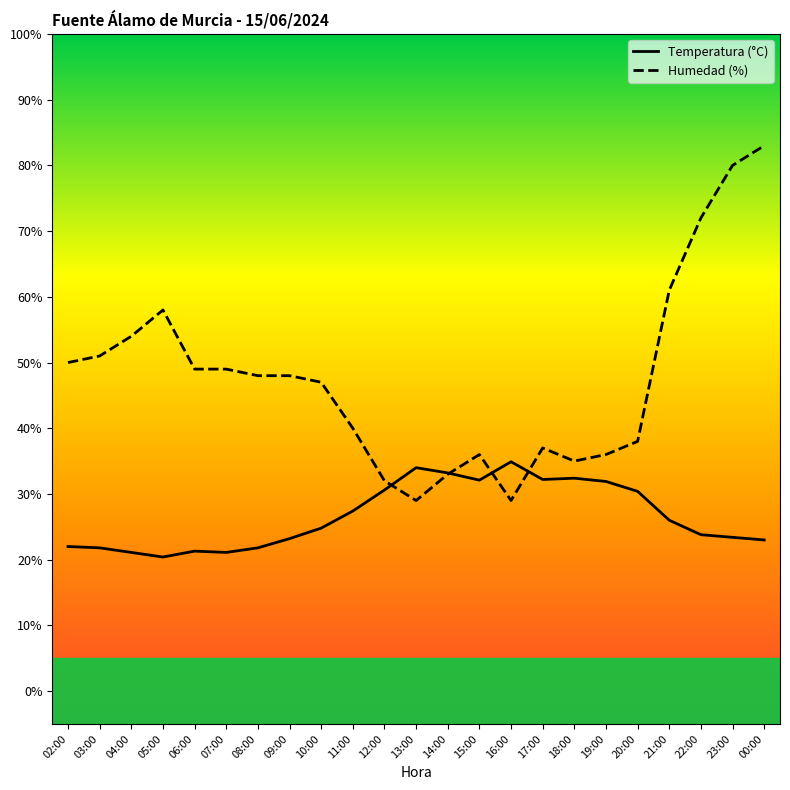

At which category is the sum across all series the highest?

00:00